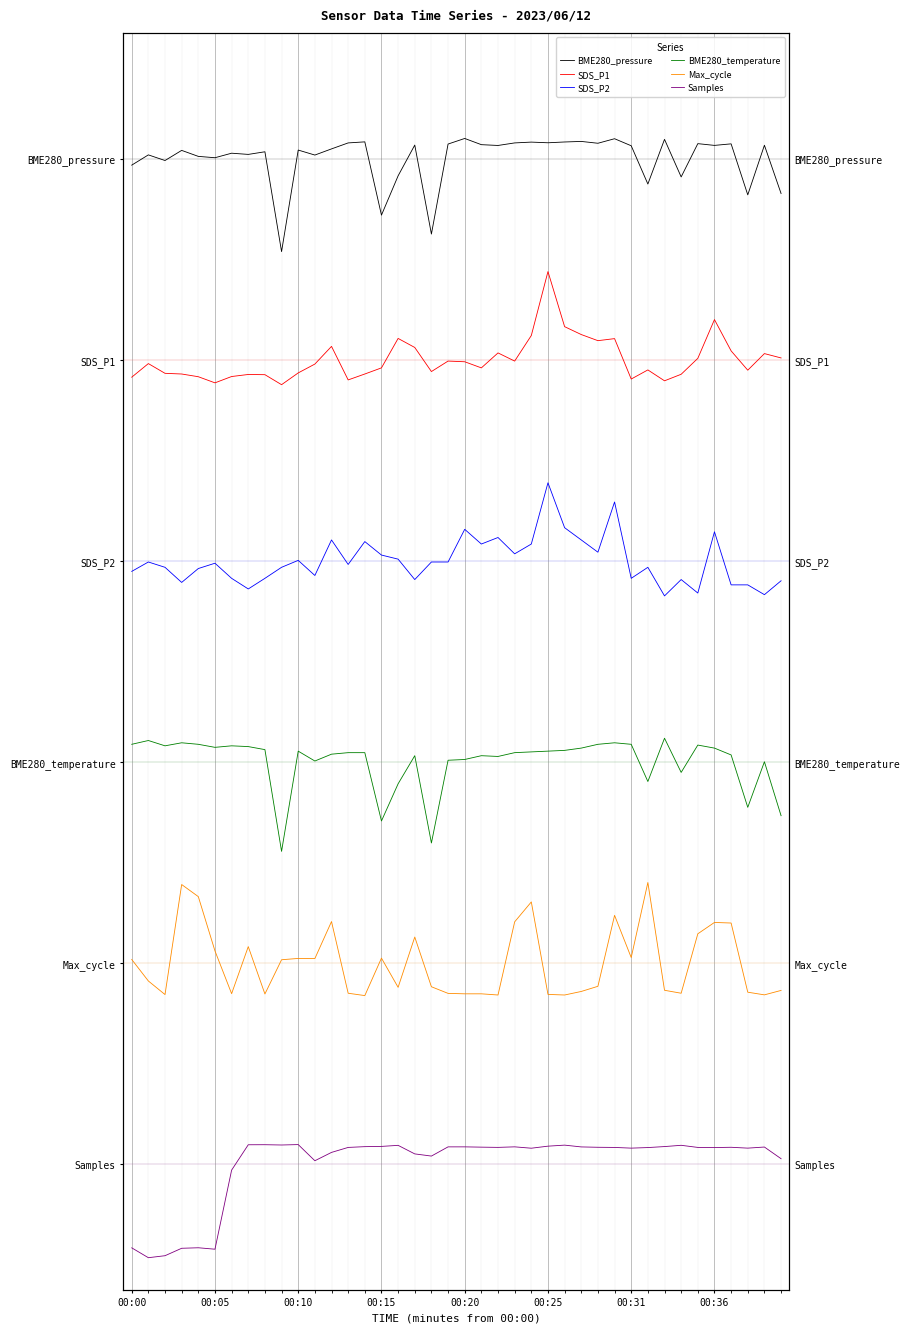

In BME280_temperature, how many points are higher than both neighbors (excluding endpoints)?

10